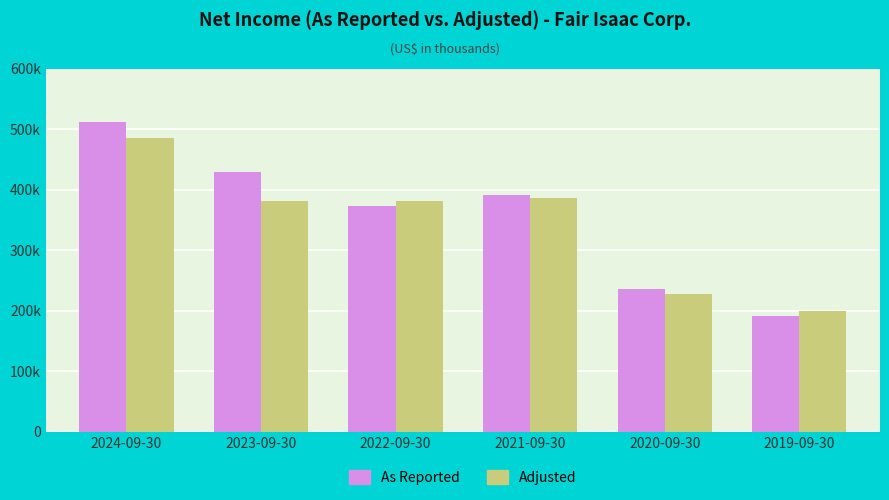

What is the sum of all As Reported values?

2136346